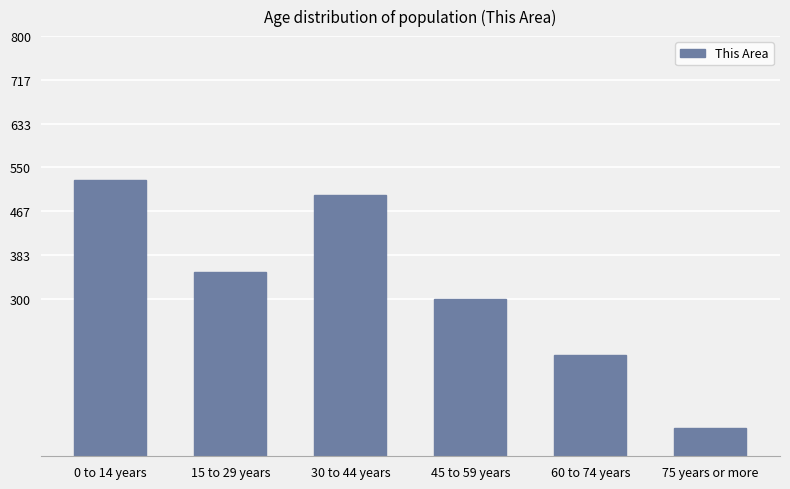

What is the difference between the maximum and minimum values?

472